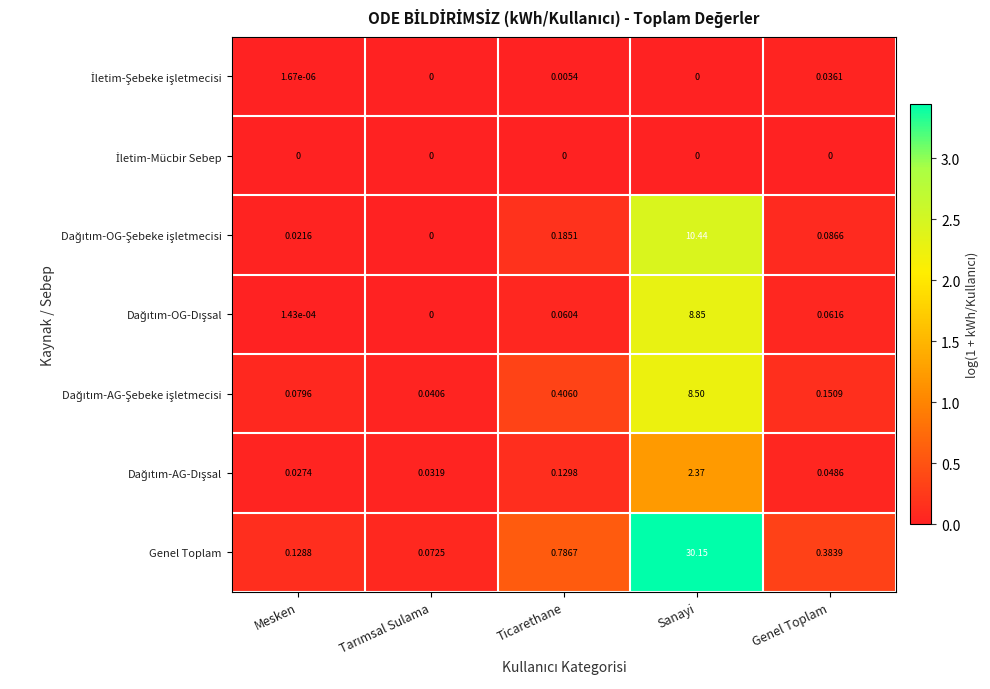

Which series has the largest total across all categories?

Genel Toplam